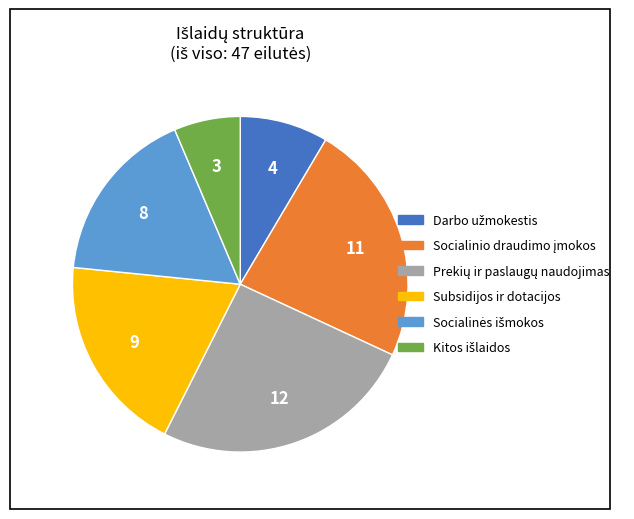

Is there any slice that represents more than half of the pie?

No